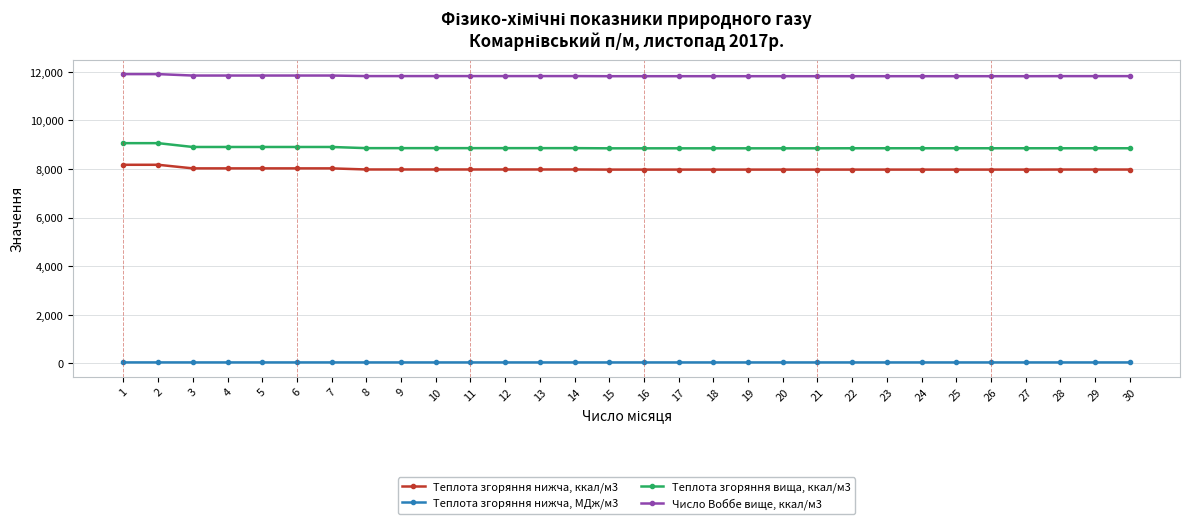

True or false: Число Воббе вище, ккал/м3 and Теплота згоряння нижча, МДж/м3 intersect in this chart.

False